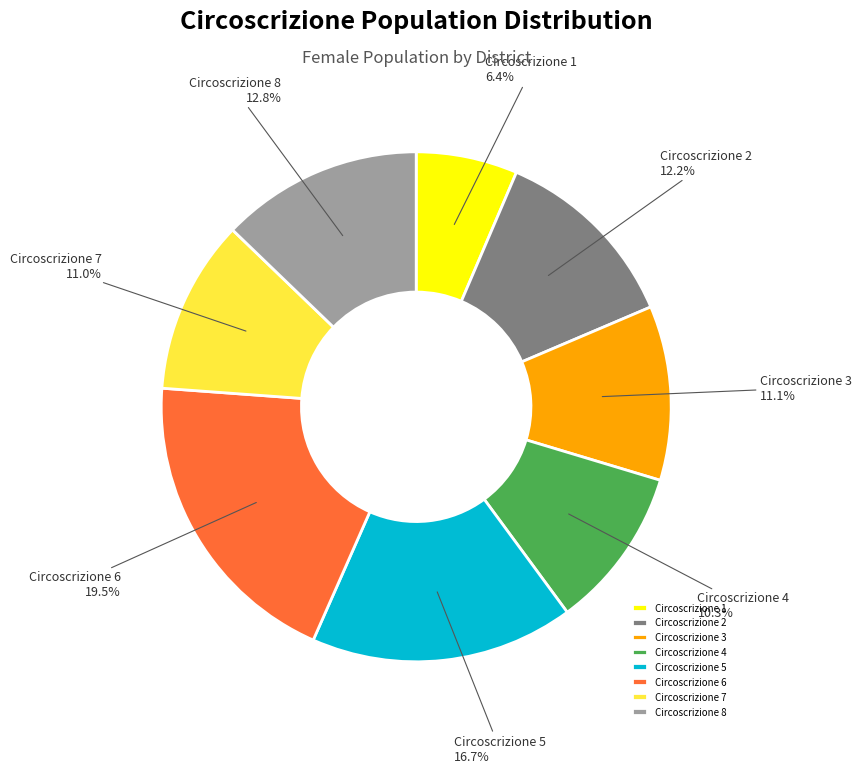

How many segments does this pie chart have?

8